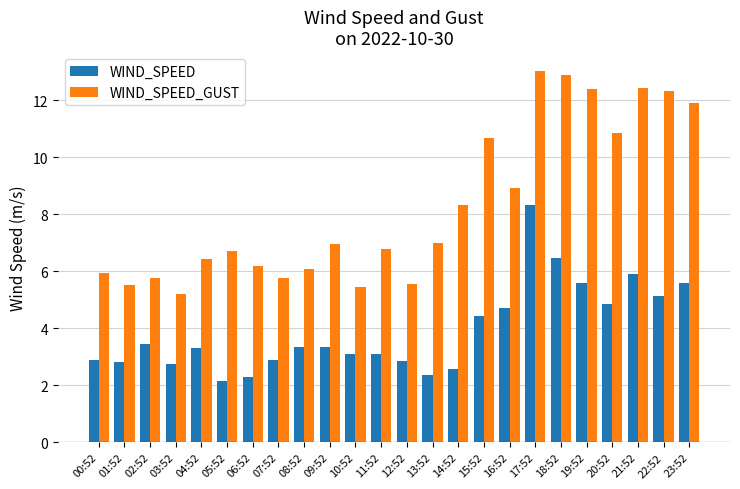

The value of WIND_SPEED at 06:52 is 2.3. True or false?

True